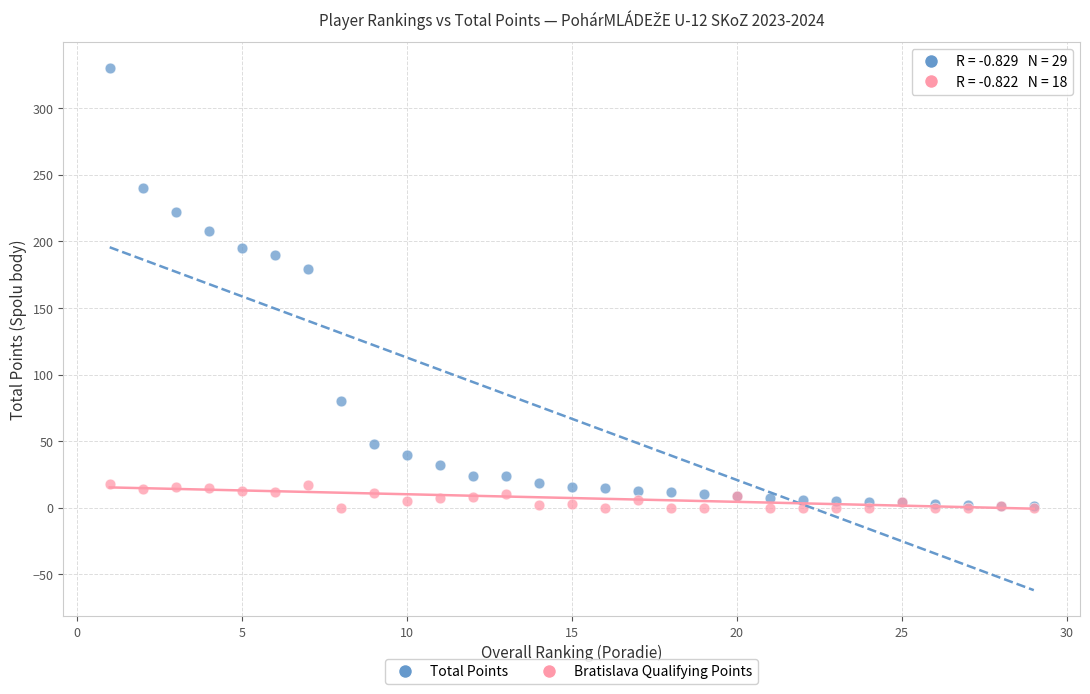

Across all series, what Y value is closest to 165?

179